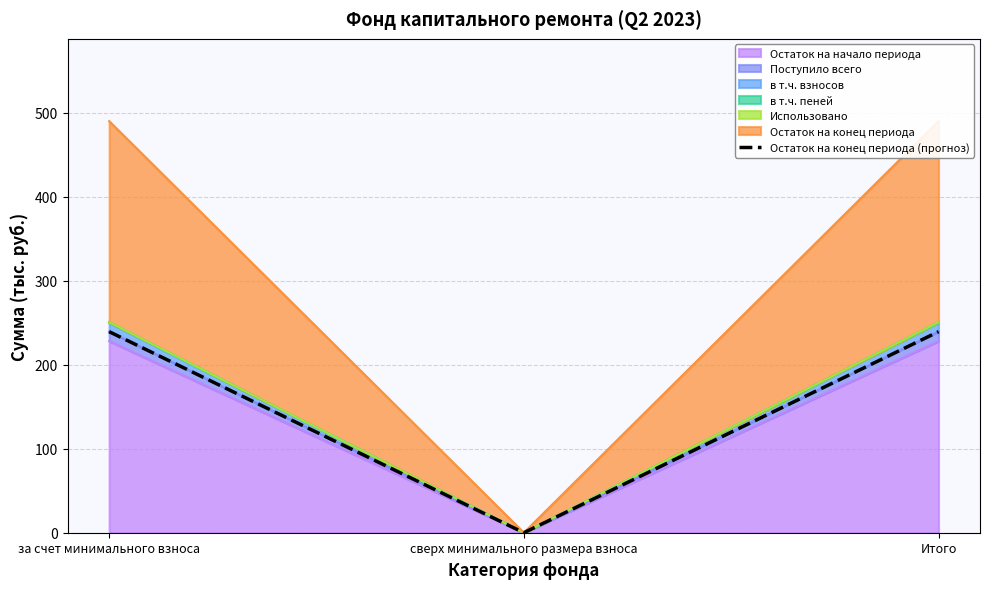

The value at за счет минимального взноса is 148.2. True or false?

False